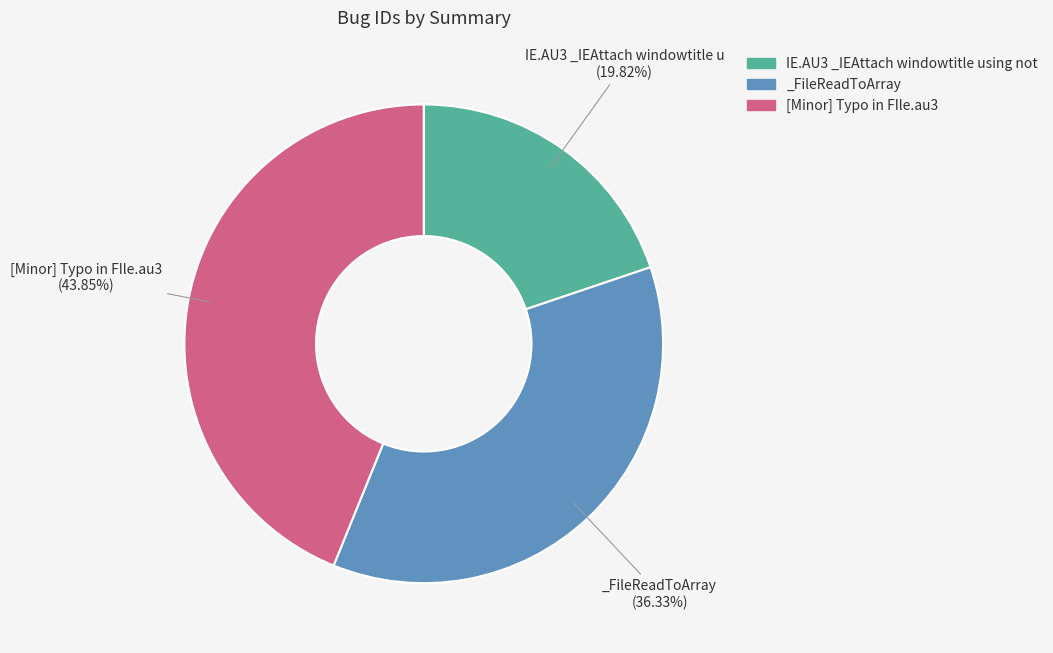

Which category has the smallest portion of the pie?

IE.AU3 _IEAttach windowtitle using not